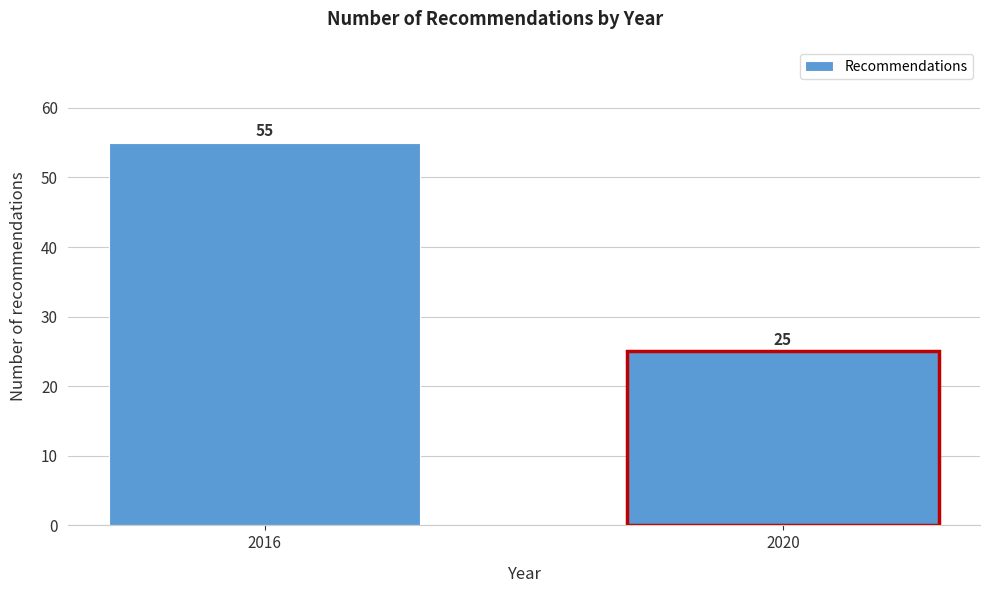

Reading left to right, list all the values displayed in this chart.

2016=55	2020=25